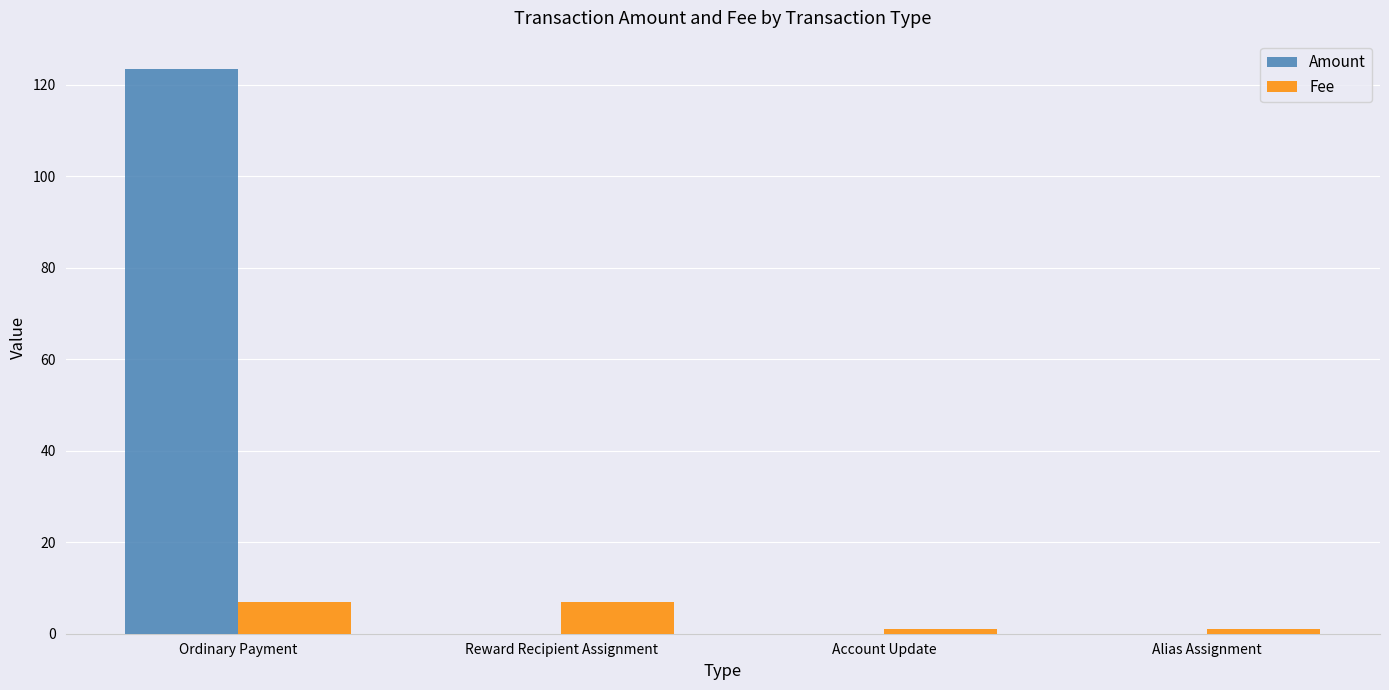

Does the chart contain stacked bars?

No